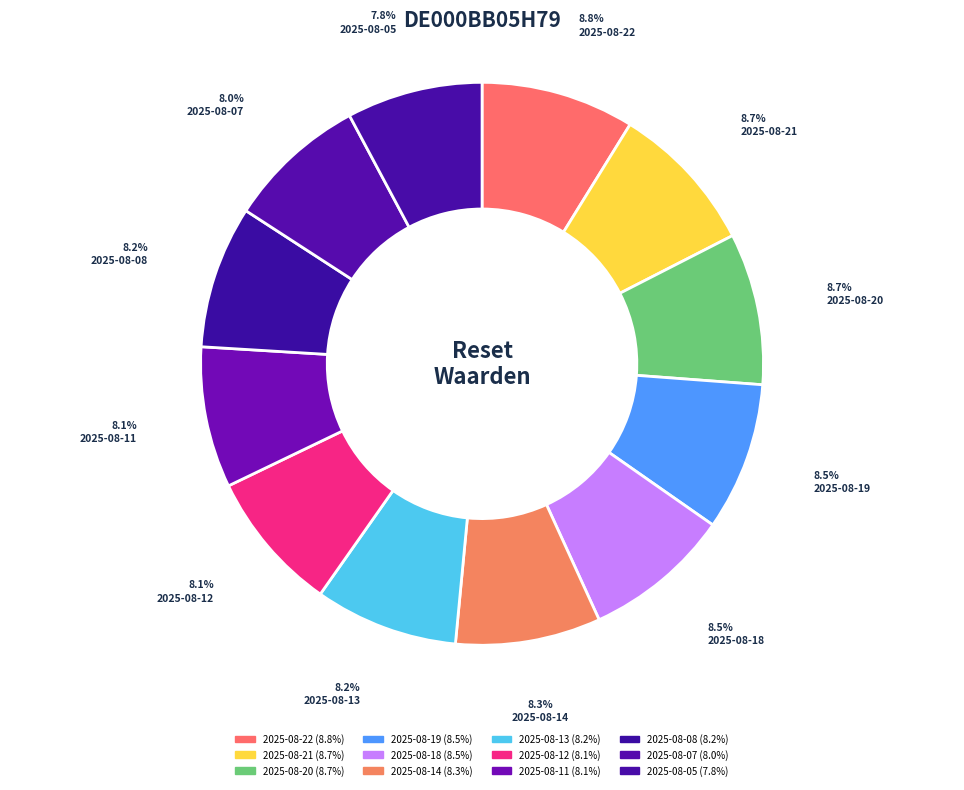

To the nearest percent, what is the difference between the largest and smallest slice percentages?

1%